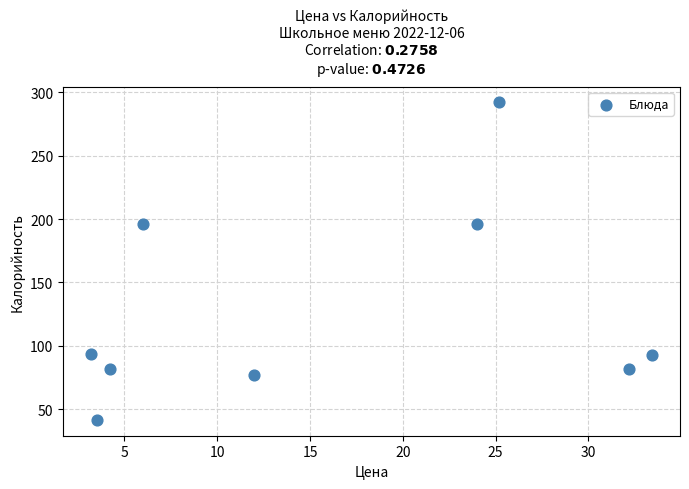

What is the range of Y values (max minus min)?

250.4